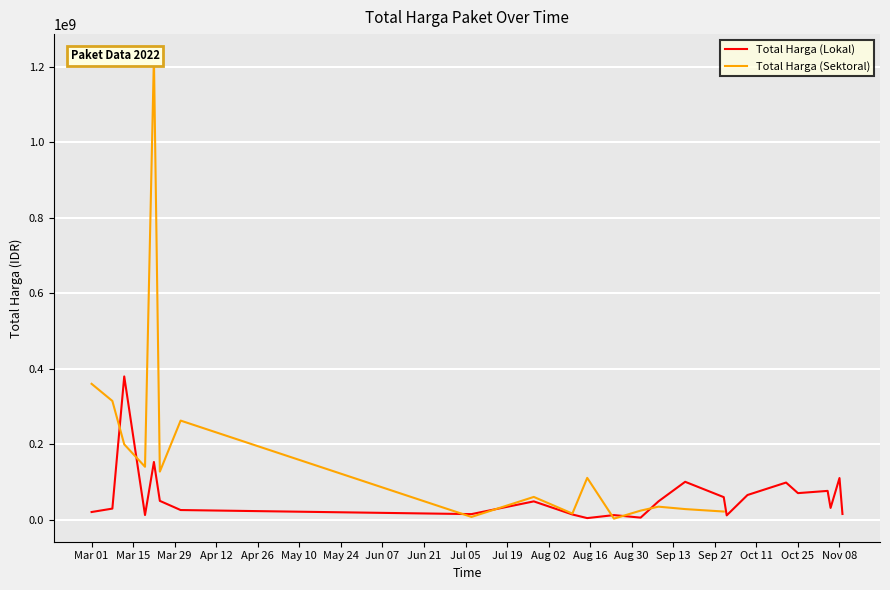

What is the highest value of the Total Harga (Lokal) series?

379075000